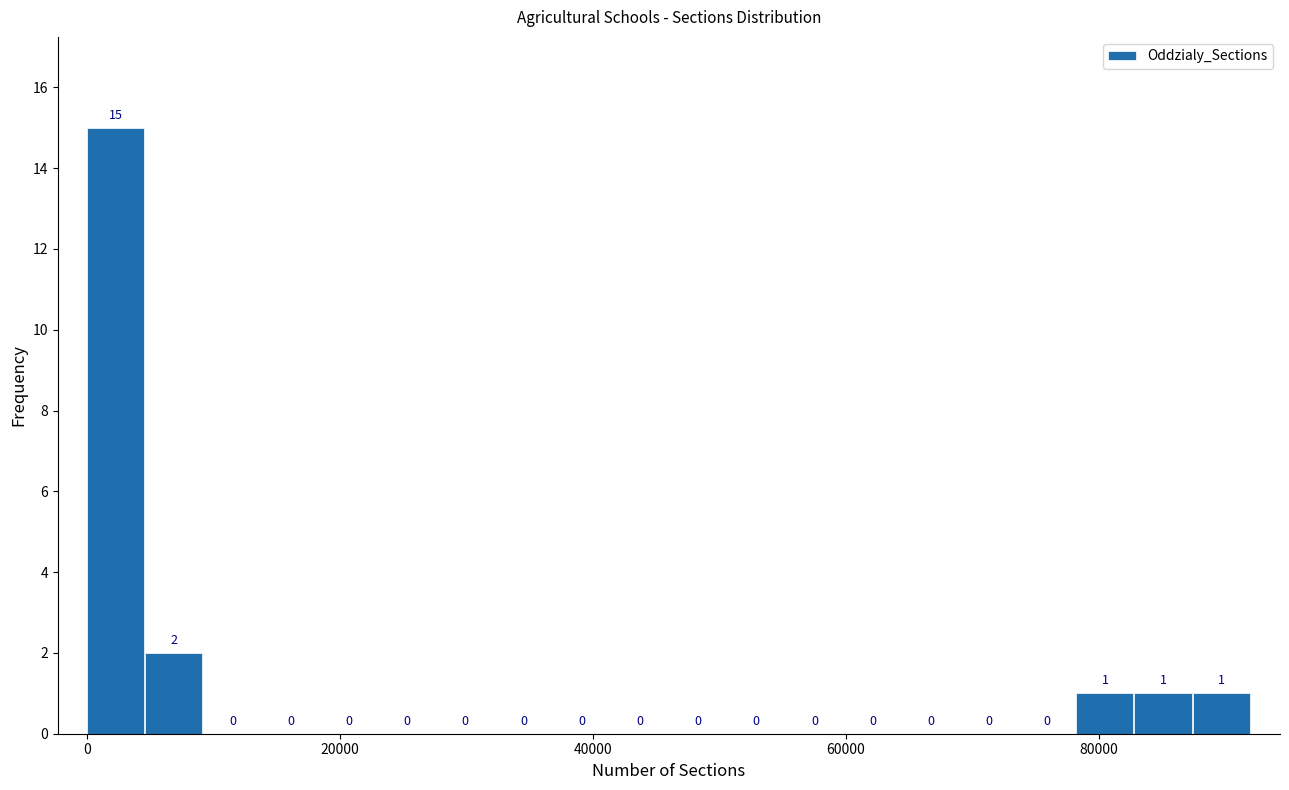

Read against the x-axis, roughly where is the centre of the tallest bar?

2000